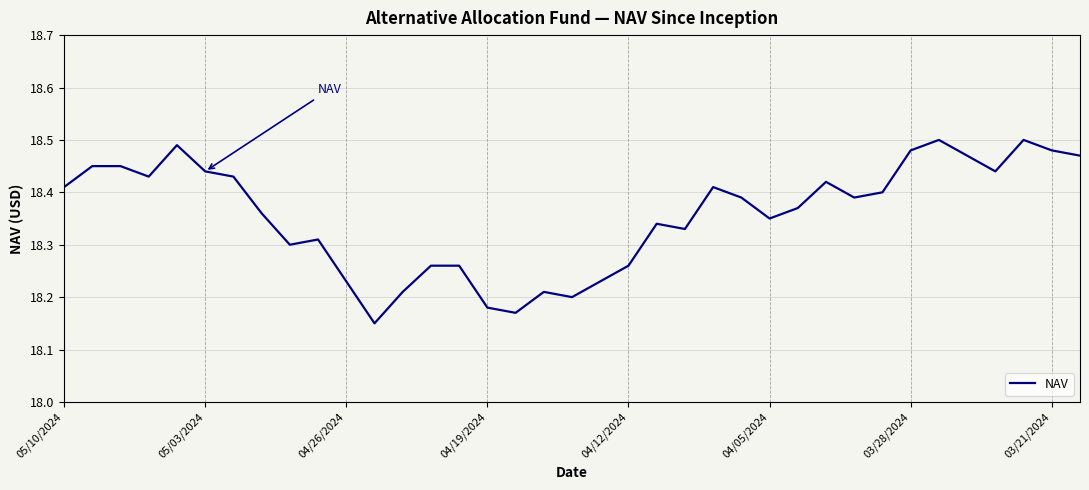

Does the chart have visible grid lines?

Yes